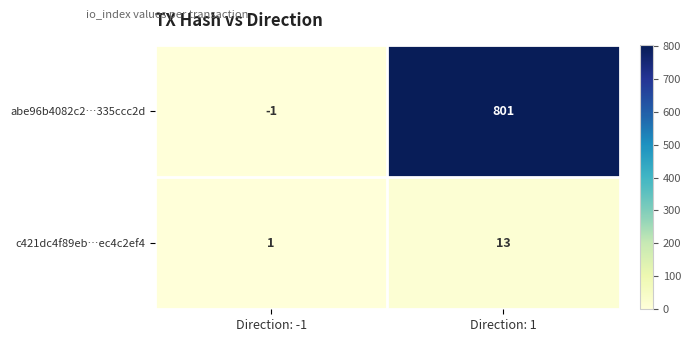

What is the total value across all series at Direction: -1?

0